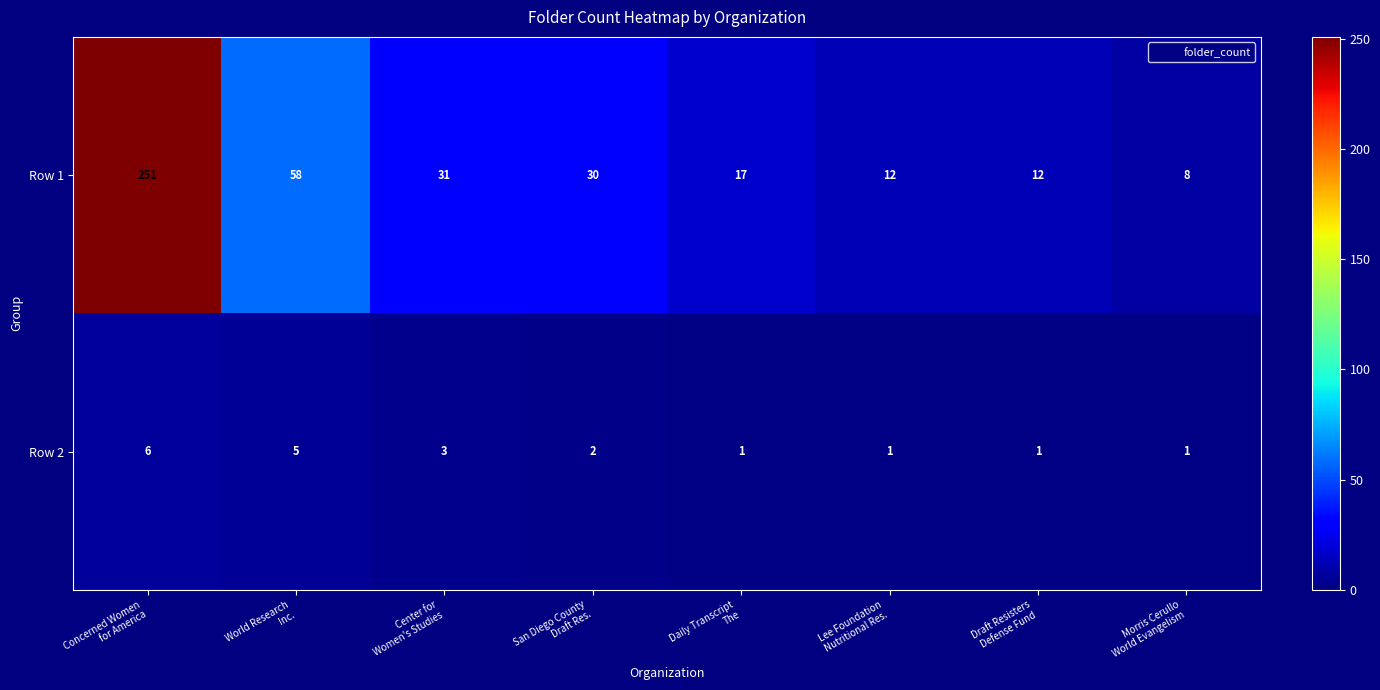

Rank the series by their maximum value, from highest to lowest.

row_0, row_1